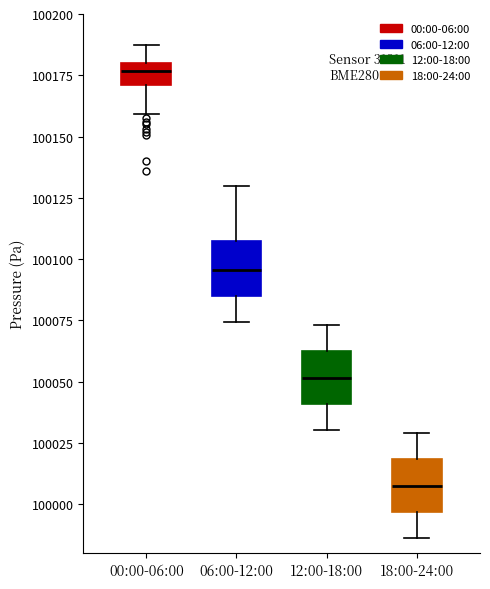

Reading left to right, read every box against the y-axis: the position of its median line, the range the box covers, and the ends of its whiskers. The values are not printed on the chart, so give them approximately, as read against the axis.

00:00-06:00: median 100175, box 100170 to 100180, whiskers 100160 to 100190
06:00-12:00: median 100095, box 100085 to 100110, whiskers 100075 to 100130
12:00-18:00: median 100050, box 100040 to 100060, whiskers 100030 to 100075
18:00-24:00: median 100010, box 99995 to 100020, whiskers 99985 to 100030